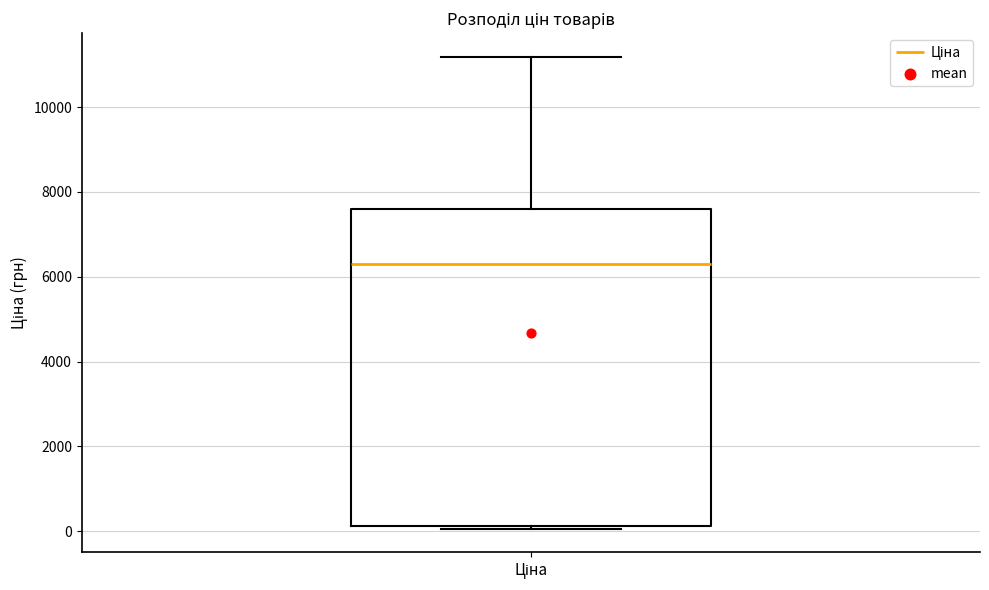

Read this box plot against the y-axis: the position of the median line, the range covered by the box, and the ends of both whiskers. The values are not printed on the chart, so give them approximately, as read against the axis.

median 6400, box 200 to 7600, whiskers 0 to 11200